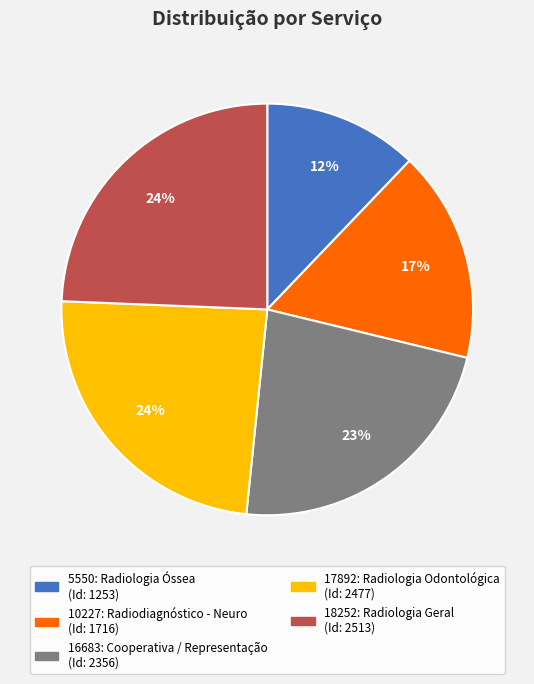

To the nearest percent, what portion does 5550: Radiologia Óssea represent?

12%